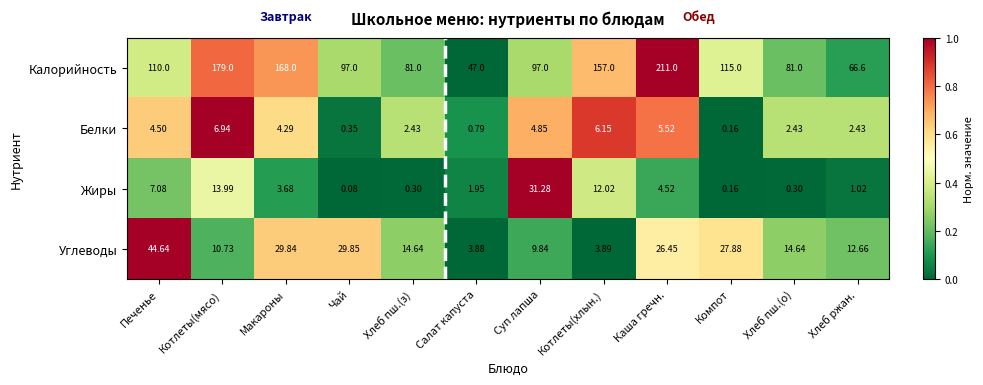

Which series has the largest total across all categories?

Калорийность